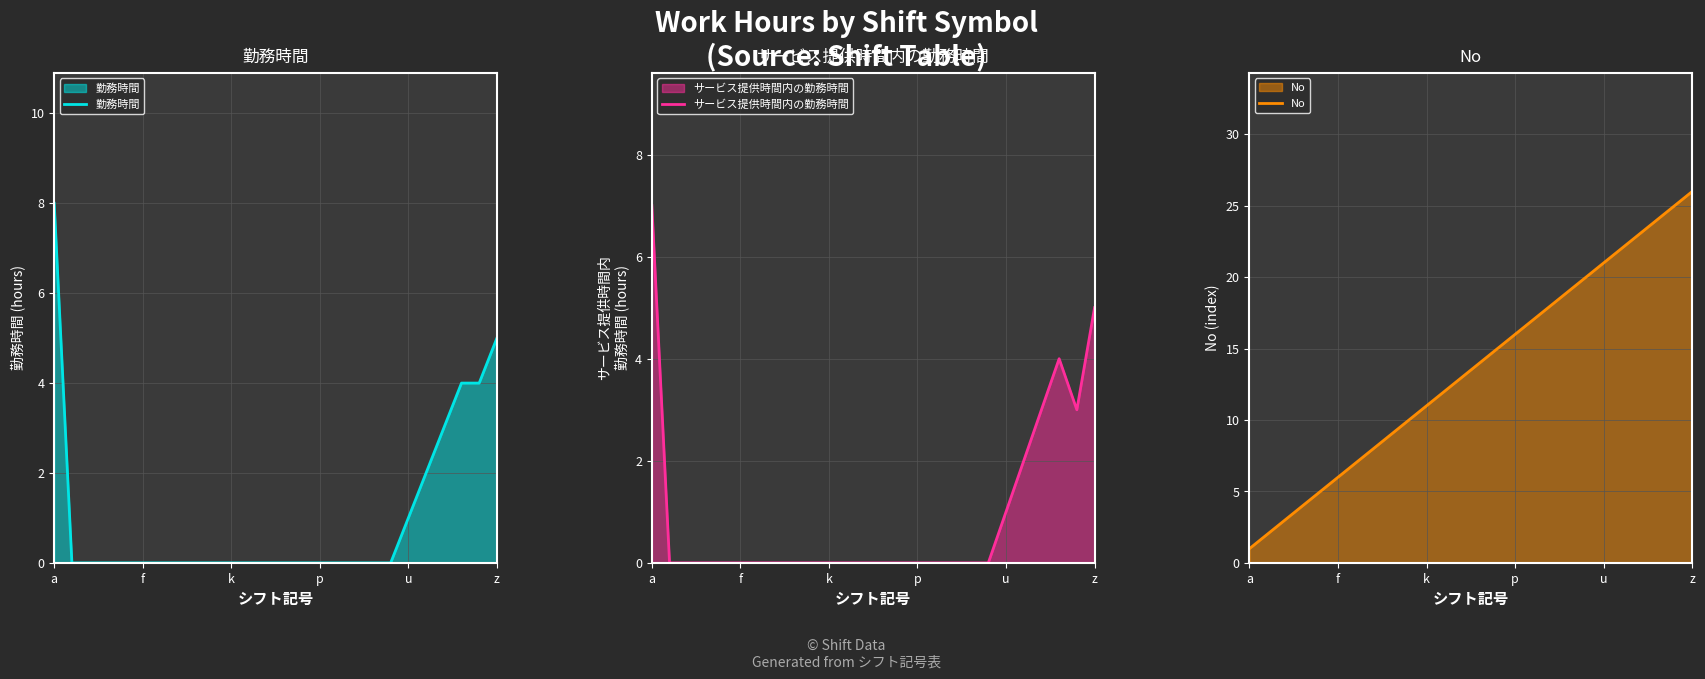

How many series are shown in this chart?

3